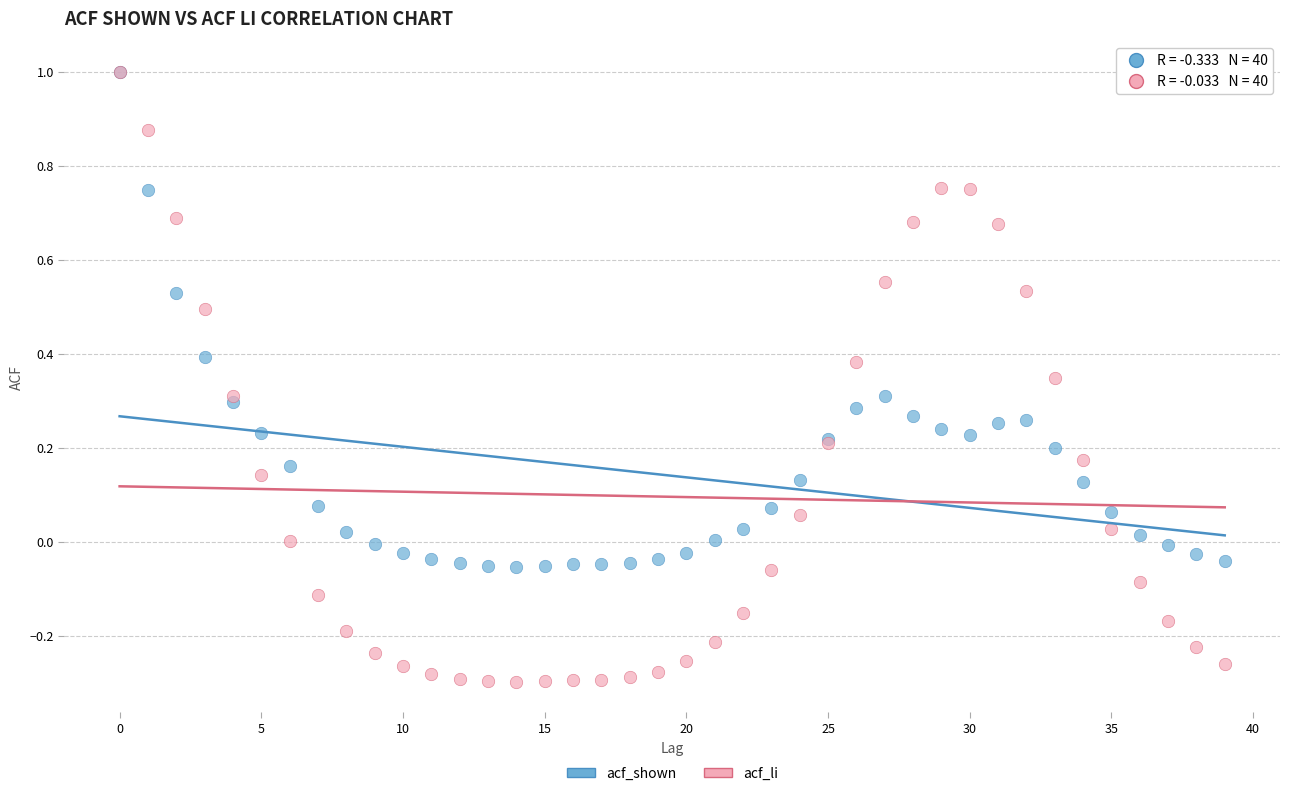

Which series has the largest Y range (max minus min)?

acf_li